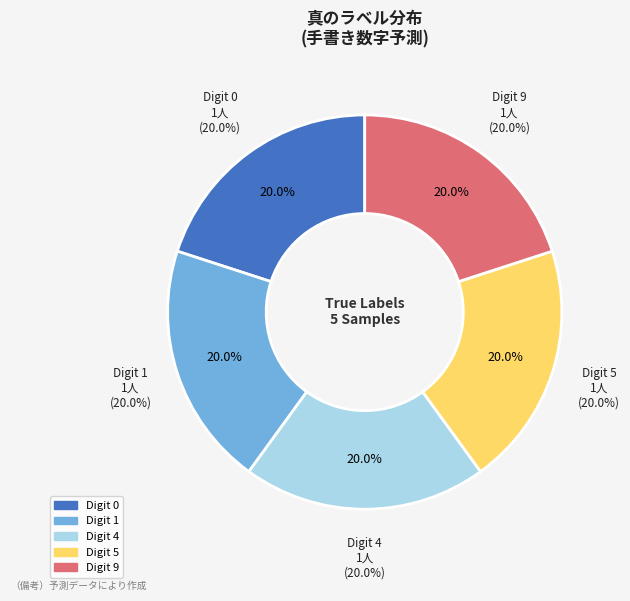

To the nearest percent, what is the combined percentage of 5 and 7?

20%